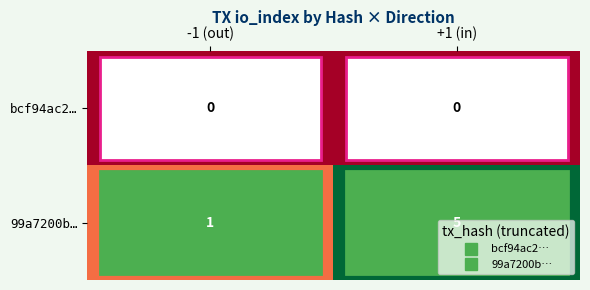

True or false: bcf94ac2… has a value of 0 at +1 (in).

True